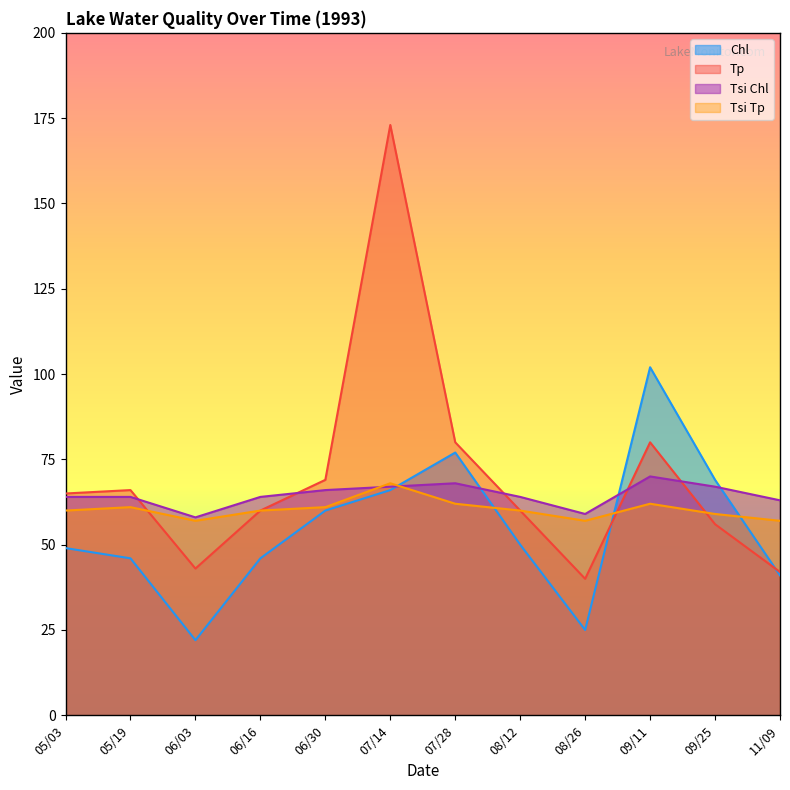

List the labels in order of Tsi Chl value, smallest first.

06/03, 08/26, 11/09, 05/03, 05/19, 06/16, 08/12, 06/30, 07/14, 09/25, 07/28, 09/11